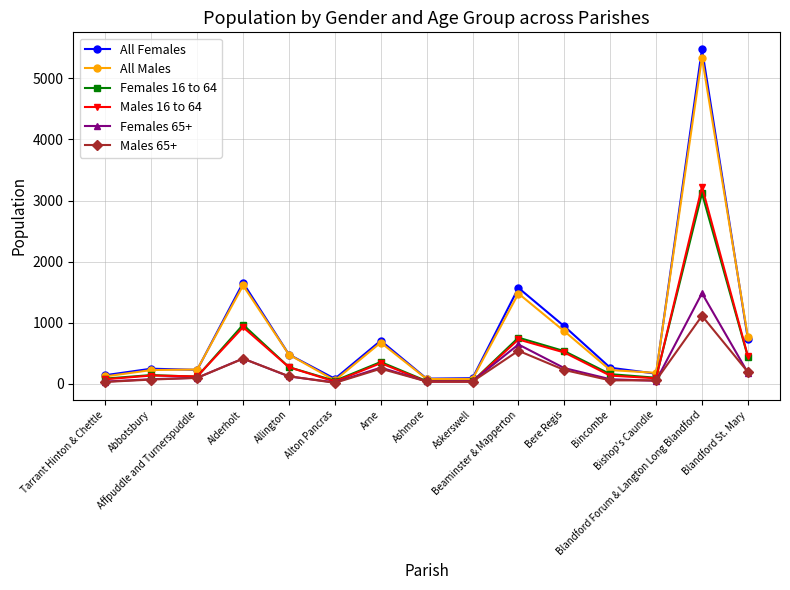

What is the difference between the Females 65+ values at Allington and Askerswell?

78